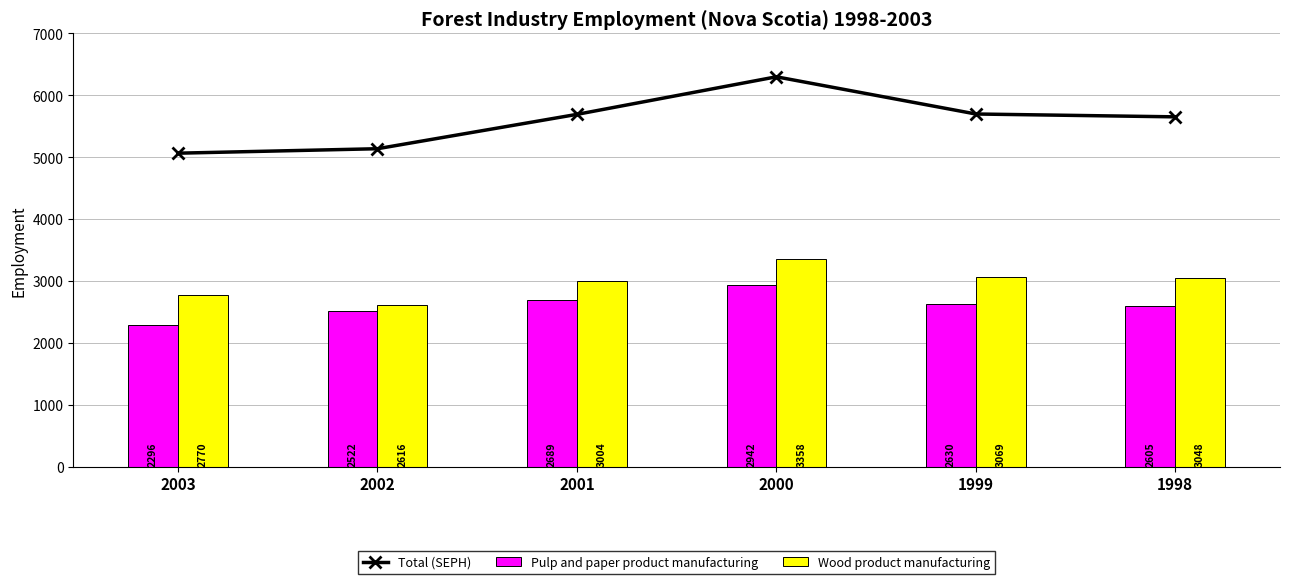

What is the value of the Total (SEPH) bar at the 5th from the left?

5699